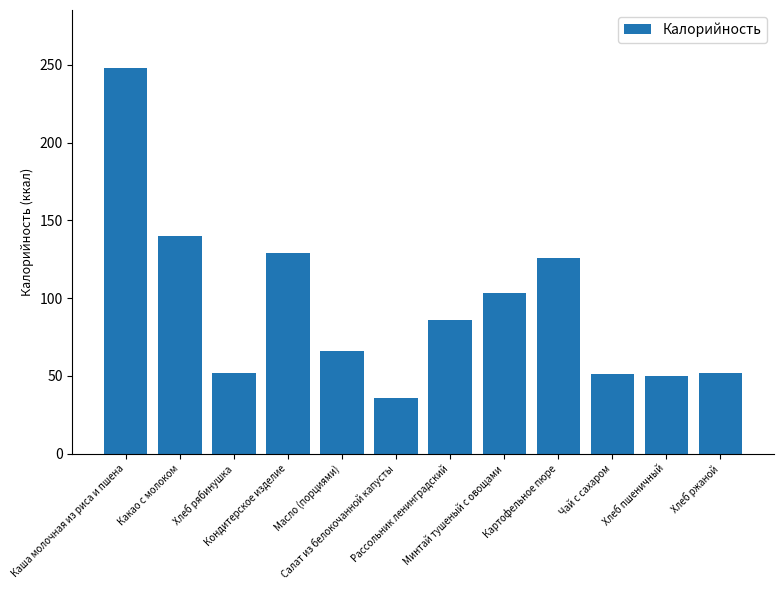

Between Картофельное пюре and Минтай тушеный с овощами, which is larger?

Картофельное пюре